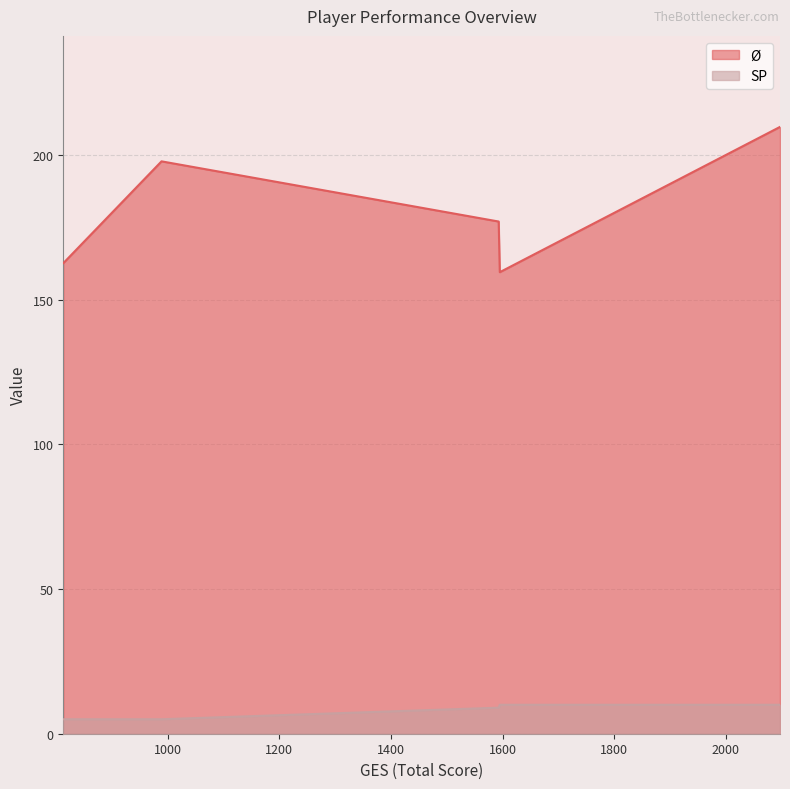

What is the label of the 18th point from the left?

1614